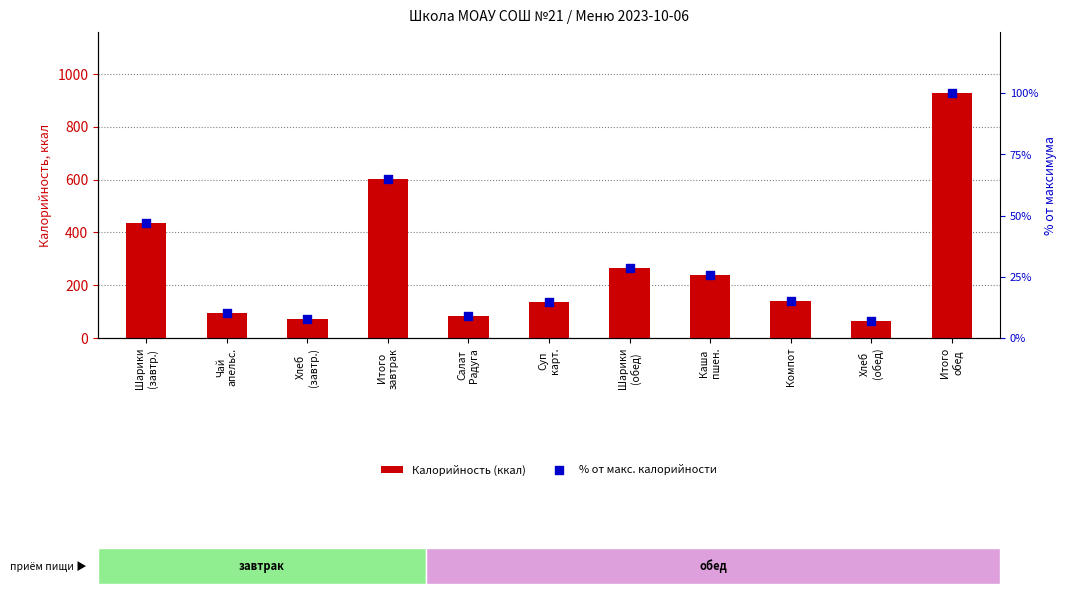

At how many categories does at least one series exceed 637?

1